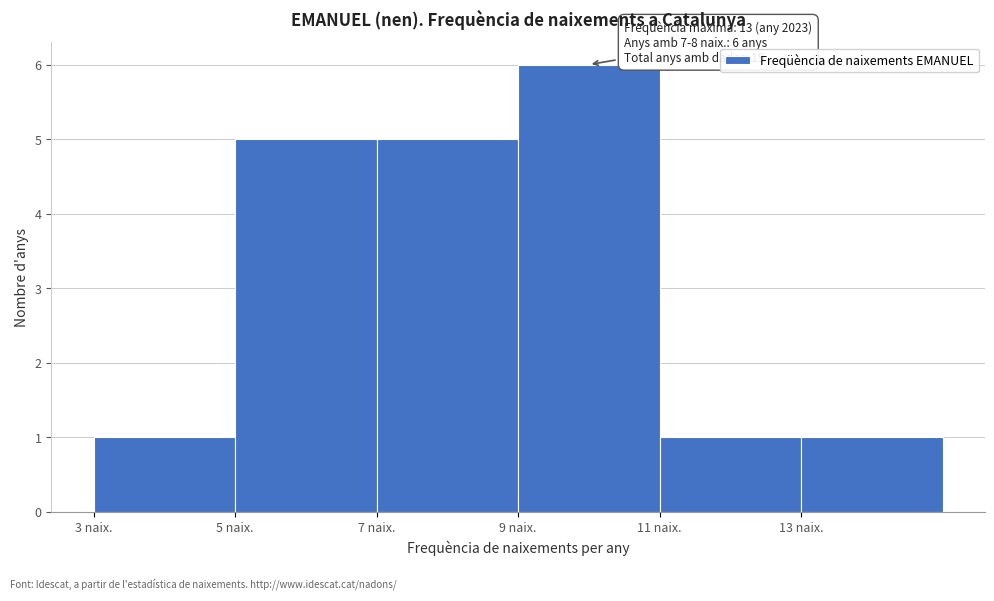

Over which range of the x-axis is the bar tallest?

9 to 11